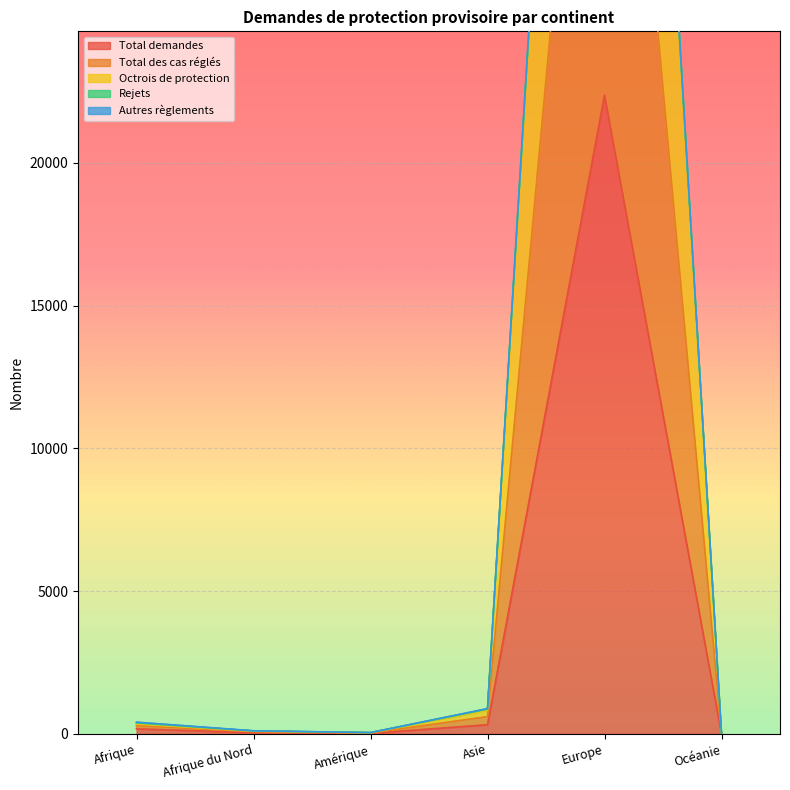

The Total demandes series shows 39167 at Europe. True or false?

False